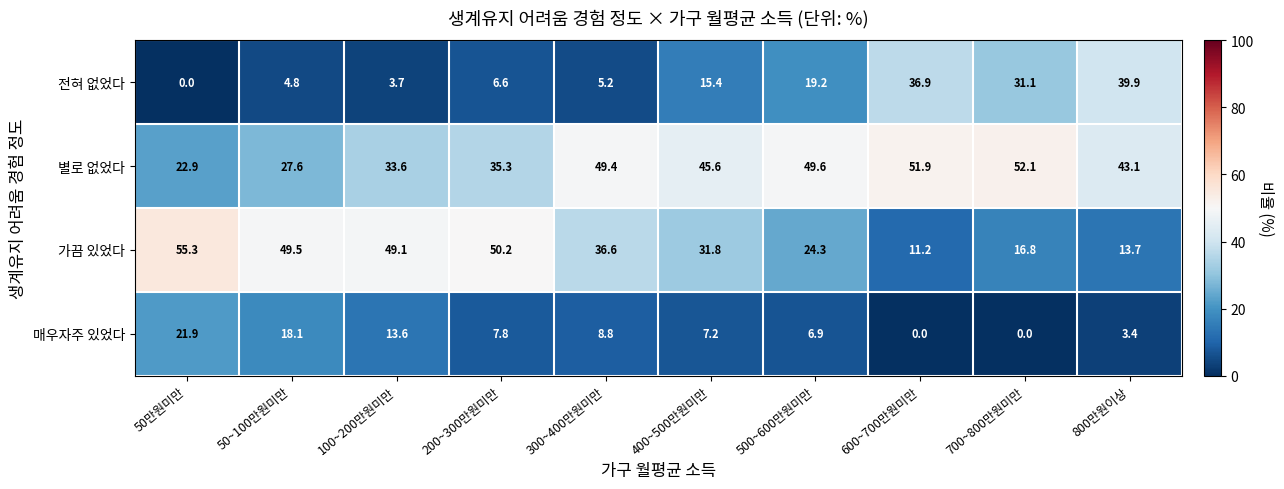

At 200~300만원미만, list the series in order from largest to smallest.

가끔 있었다, 별로 없었다, 매우자주 있었다, 전혀 없었다